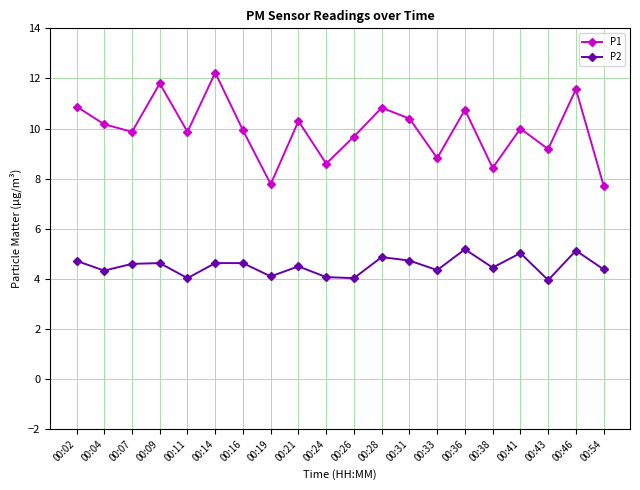

True or false: P1 and P2 intersect in this chart.

False